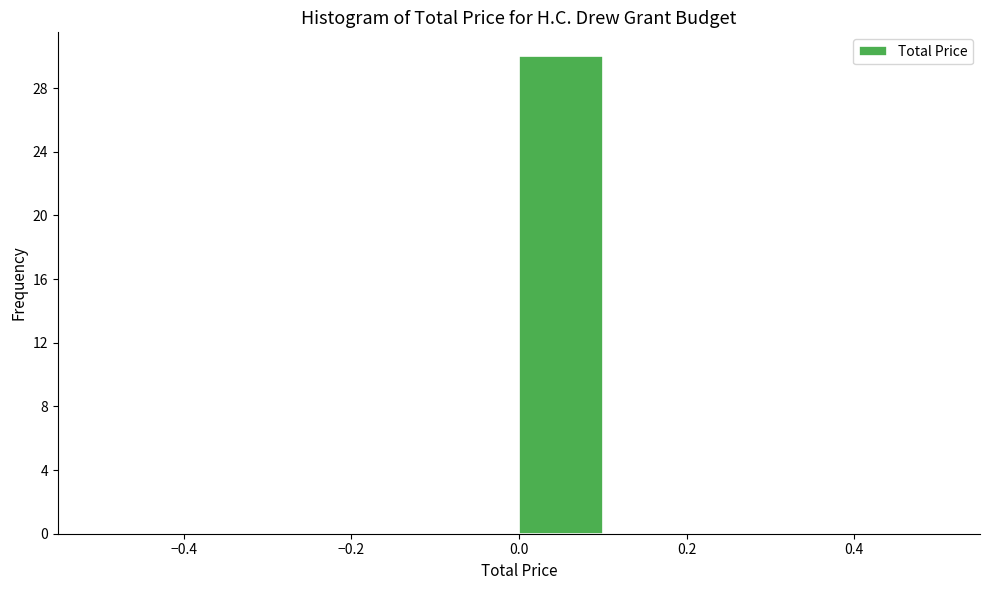

Which range on the x-axis has the tallest bar?

0.0 to 0.1